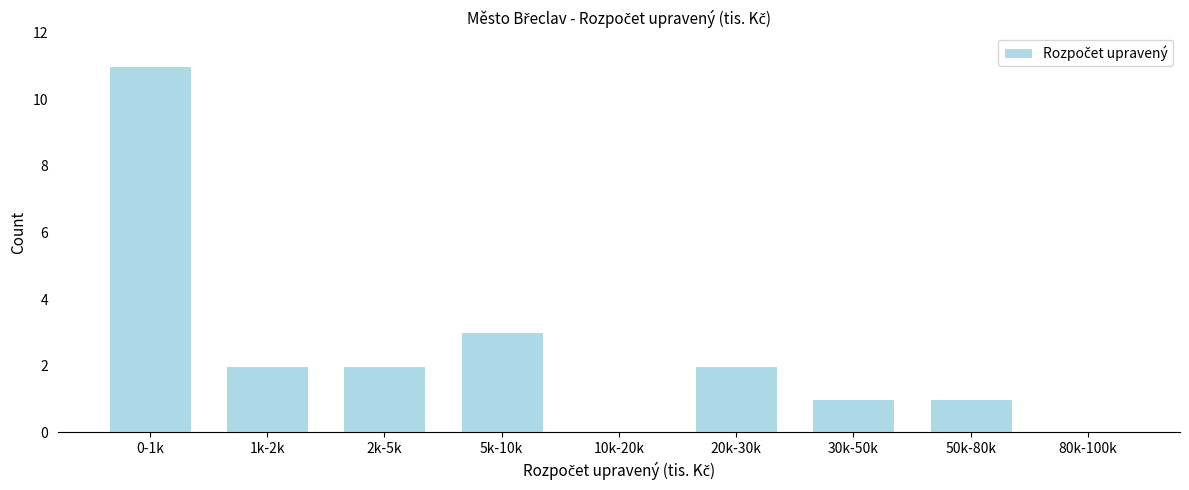

Reading left to right, what are all the values shown in this chart?

0-1k=11	1k-2k=2	2k-5k=2	5k-10k=3	10k-20k=0	20k-30k=2	30k-50k=1	50k-80k=1	80k-100k=0